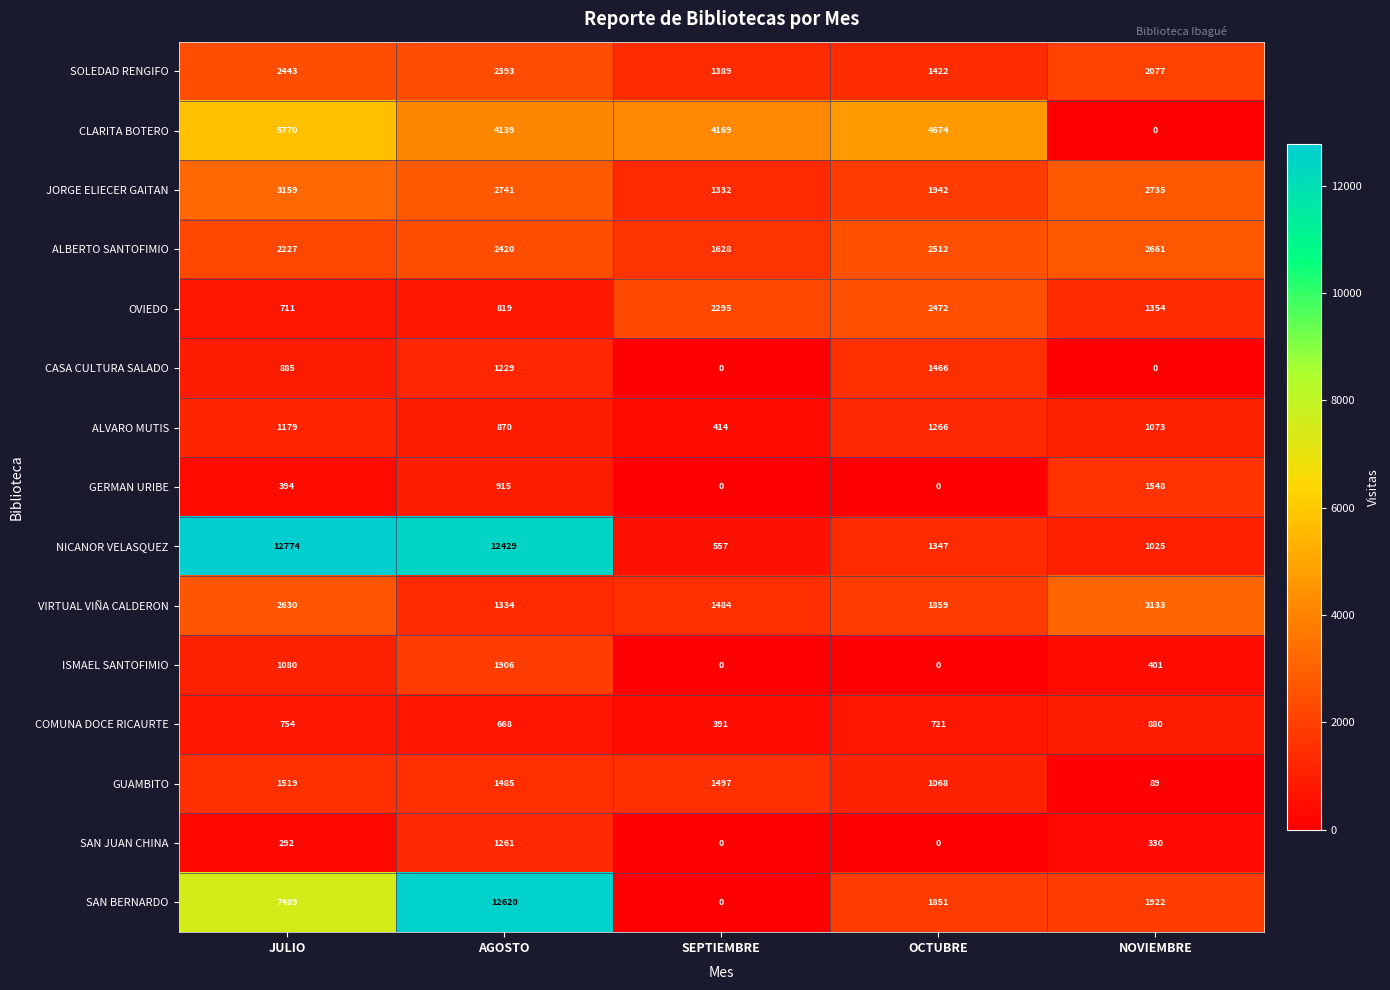

List the labels in order of GUAMBITO value, largest first.

JULIO, SEPTIEMBRE, AGOSTO, OCTUBRE, NOVIEMBRE